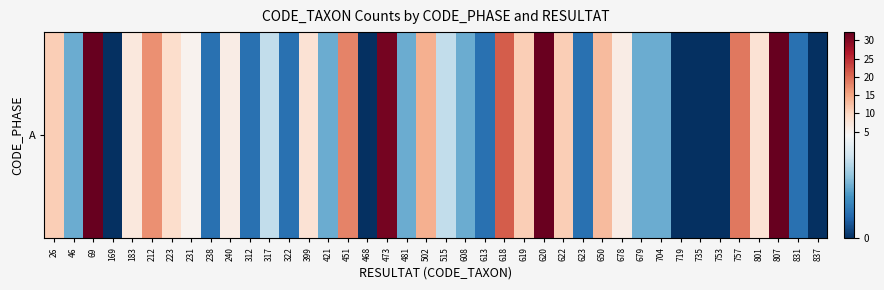

Which has a higher value, 26 or 46?

26